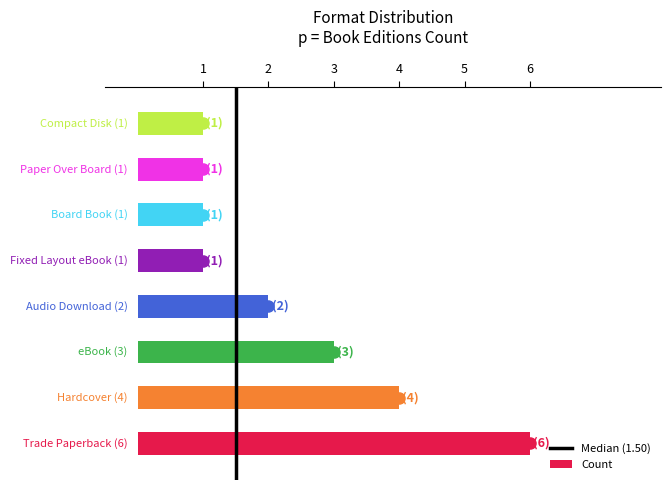

What is the smallest value displayed?

1